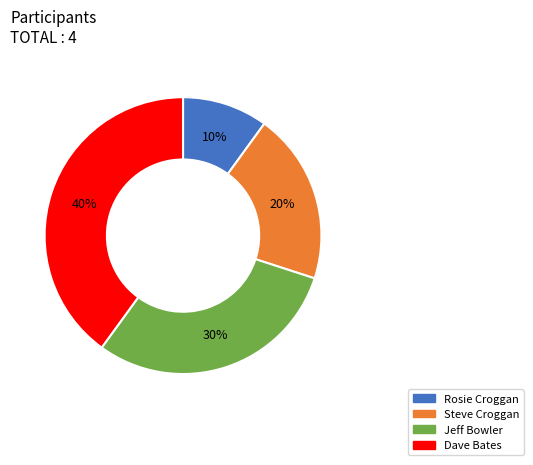

Count the number of slices in the pie.

4